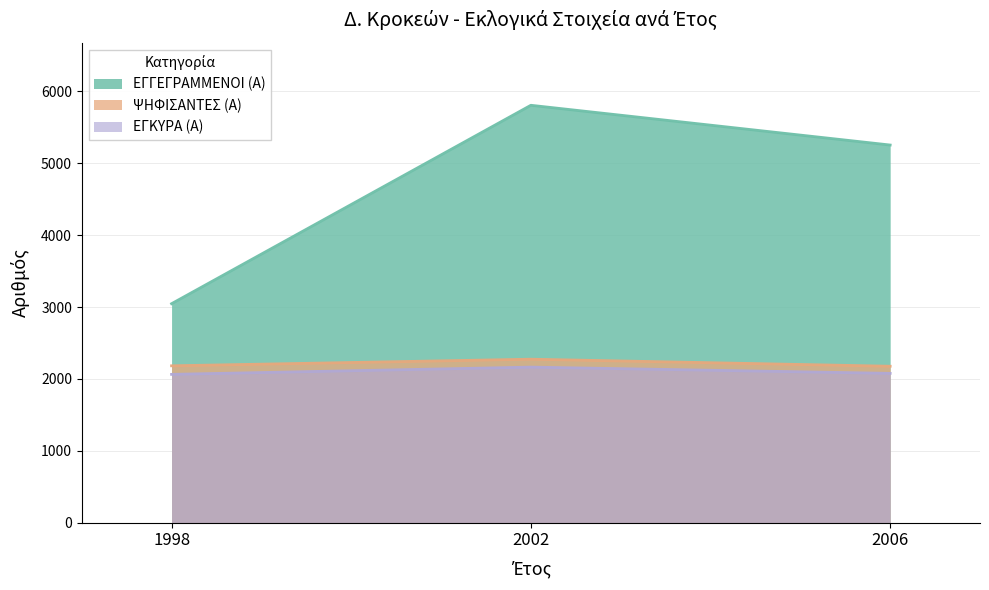

What is the value of the ΕΓΓΕΓΡΑΜΜΕΝΟΙ (Α) point at the 2nd from the left?

5806